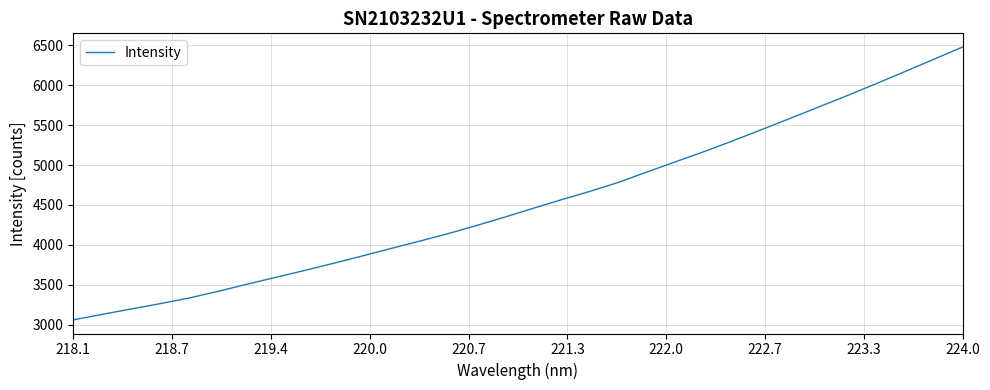

Count the number of values greater than 4455.

16